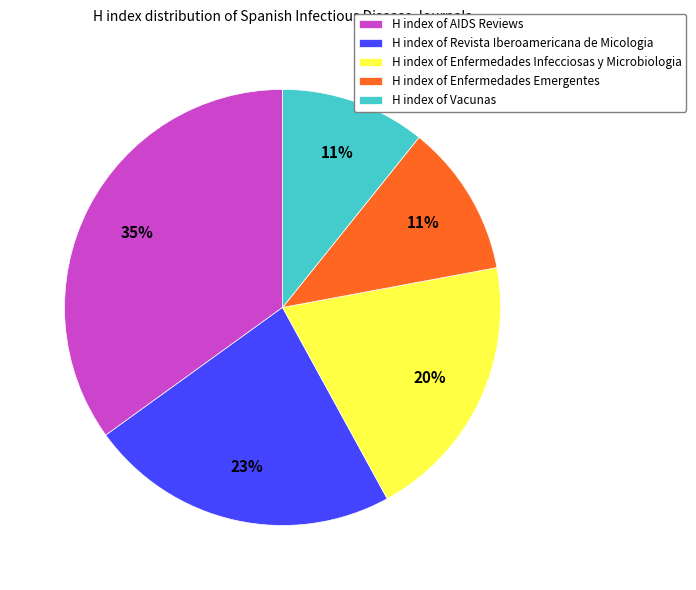

Does H index of Revista Iberoamericana de Micologia account for over 50% of the chart?

No